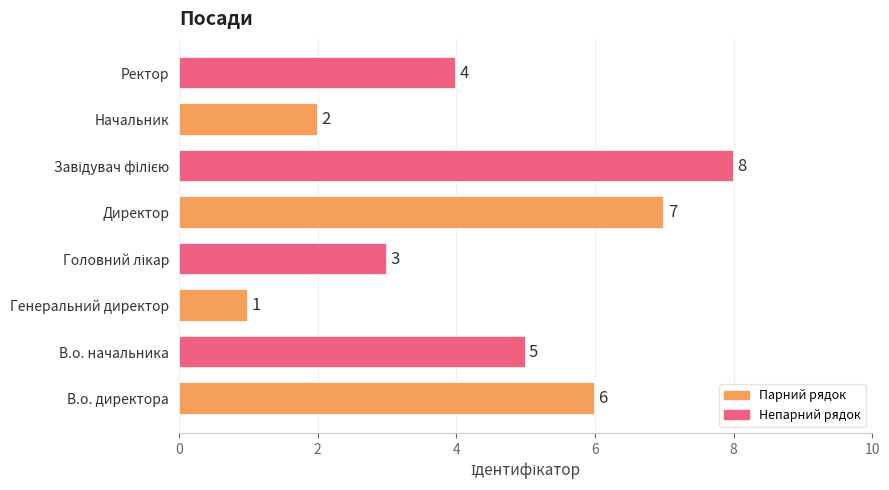

What is the sum of the values at В.о. начальника and Директор?

12